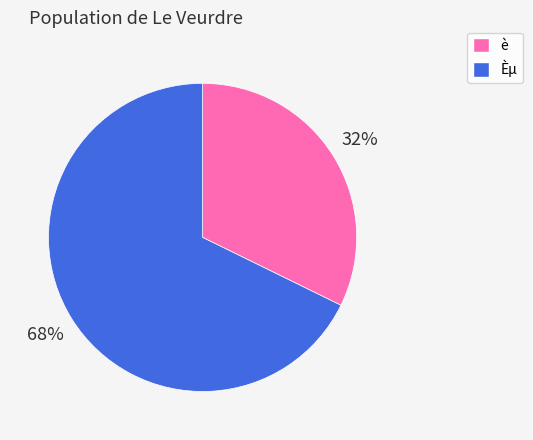

Is there any slice that represents more than half of the pie?

Yes